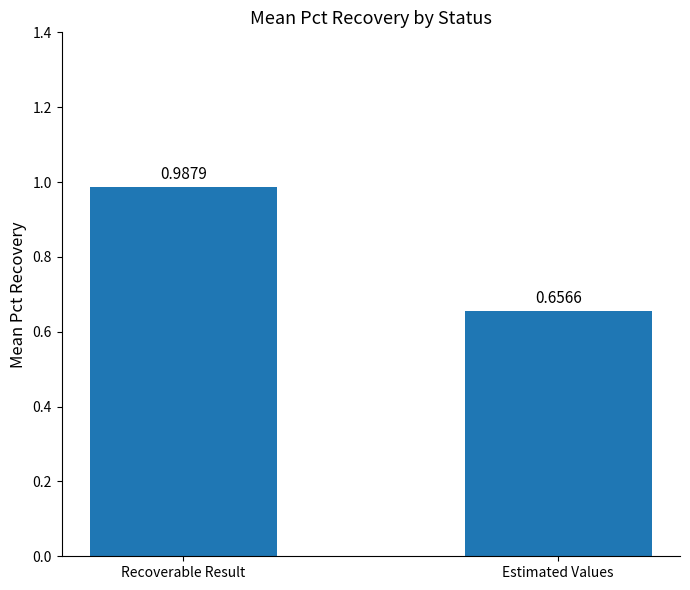

How many data points does each series have?

2